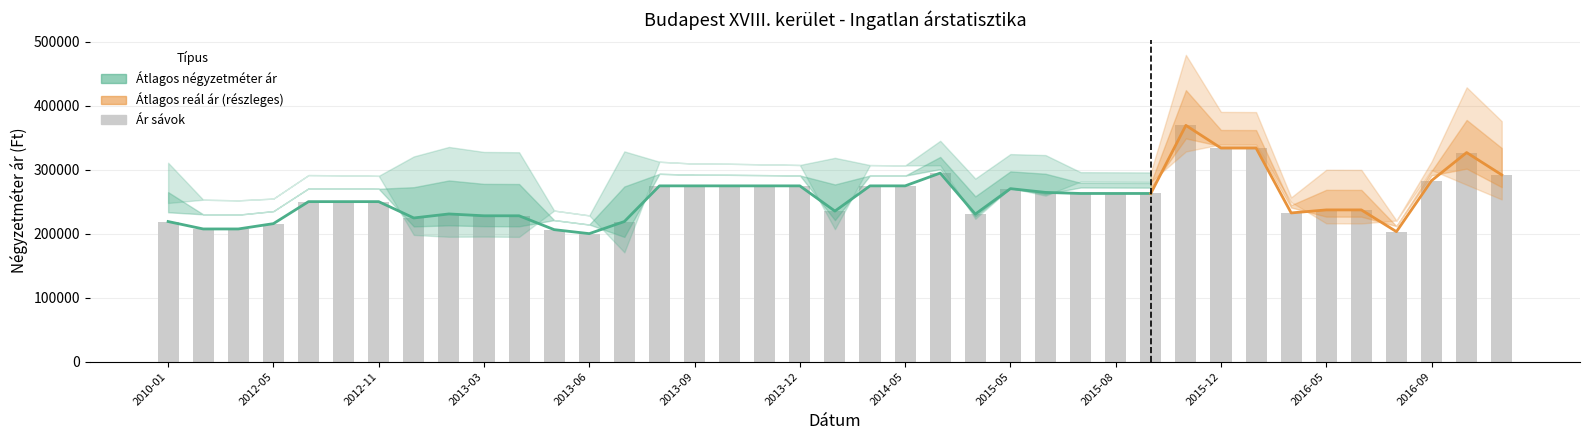

At which label does Szórás alsó határ reach its peak?

2015-12